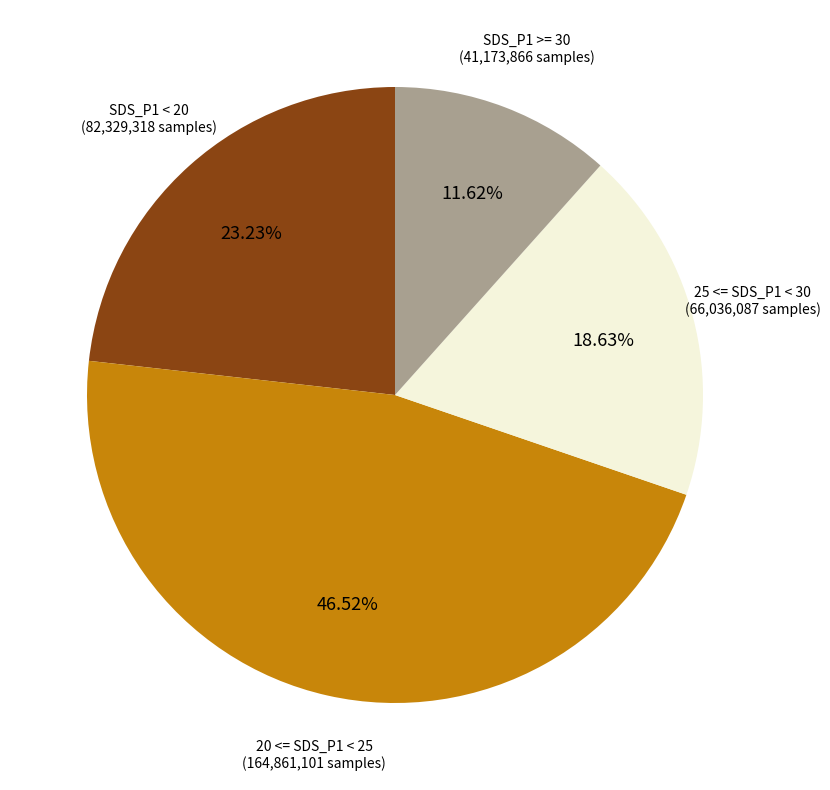

Does any single category account for the majority?

No